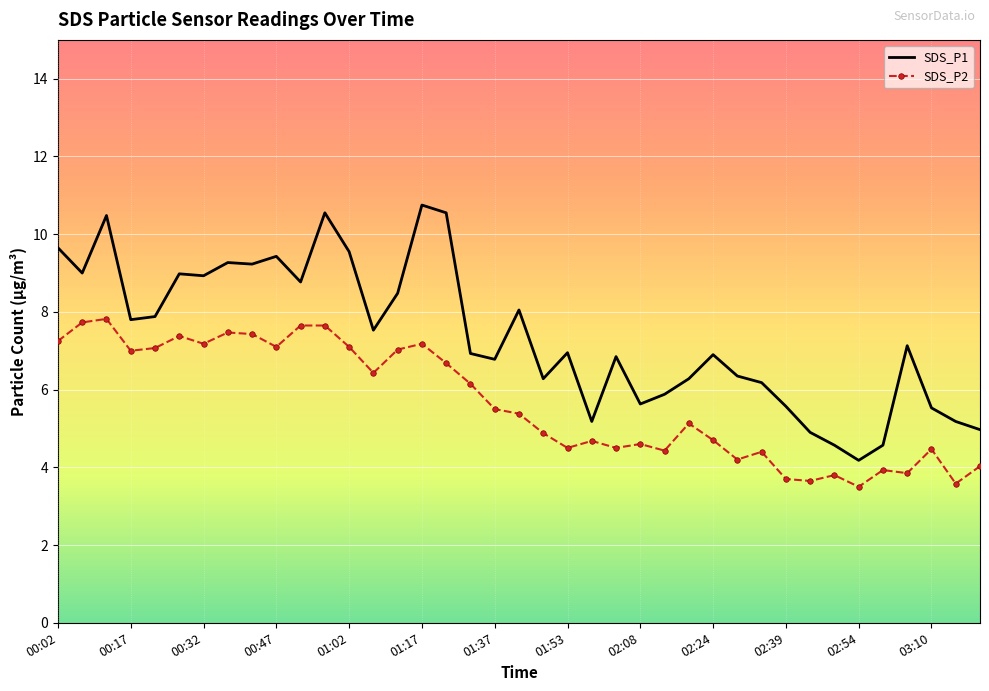

At how many categories does at least one series exceed 6?

28